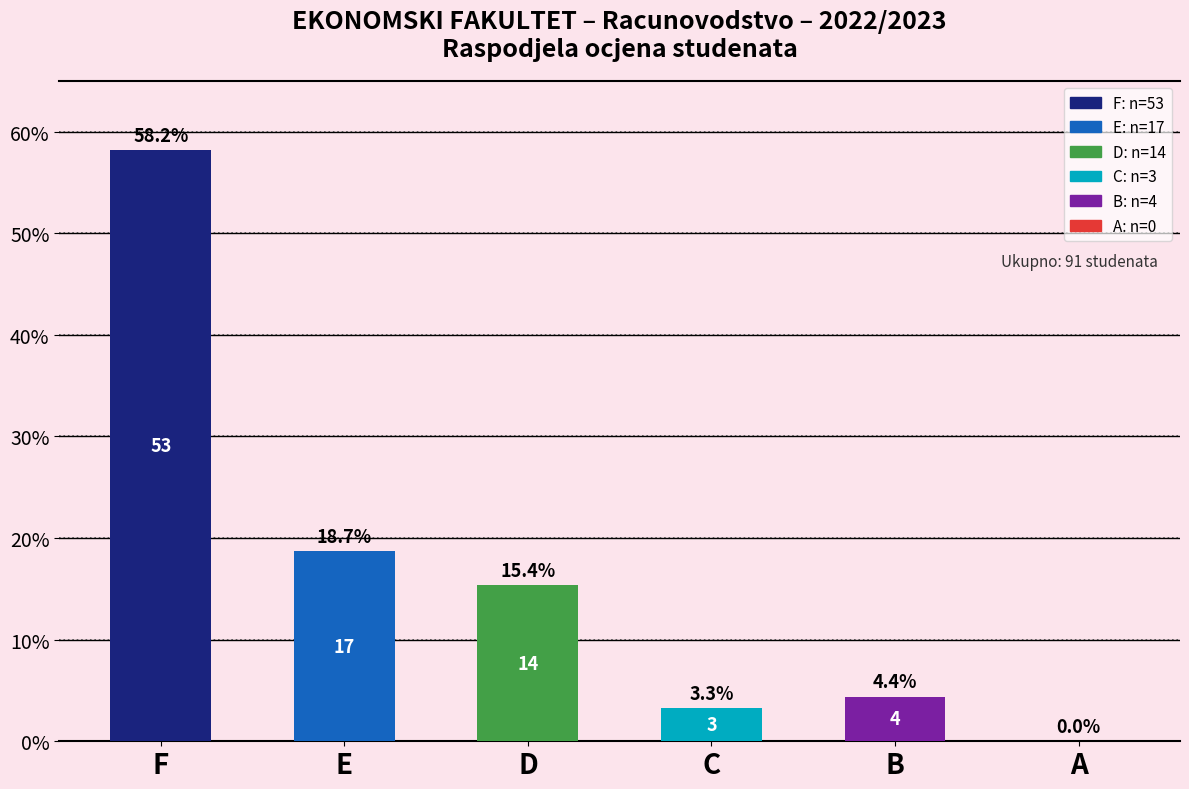

The value at B is 4.4. True or false?

True